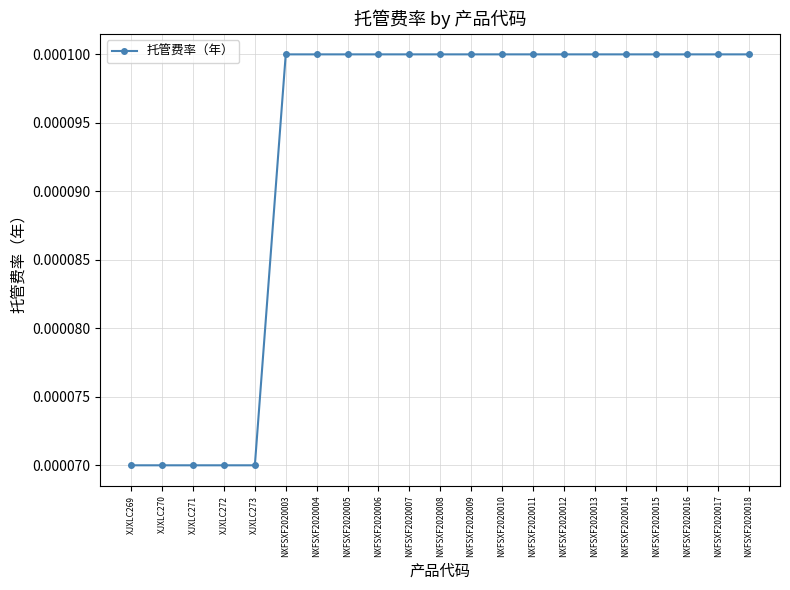

Which has a higher value, XJXLC270 or NXFSXF2020006?

NXFSXF2020006